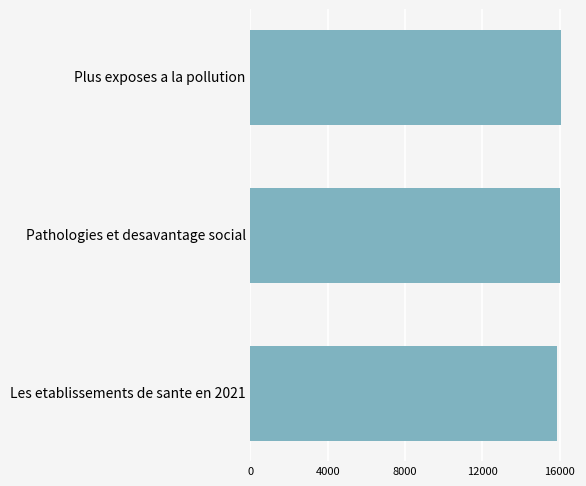

At which label is the value closest to 15956?

Pathologies et desavantage social